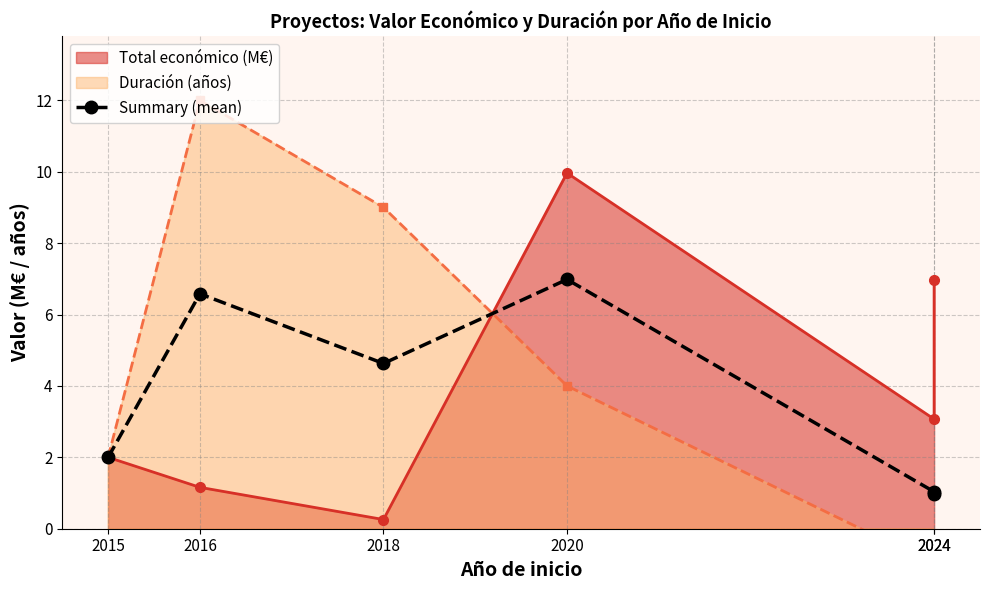

Does the chart display data point markers on the line(s)?

Yes